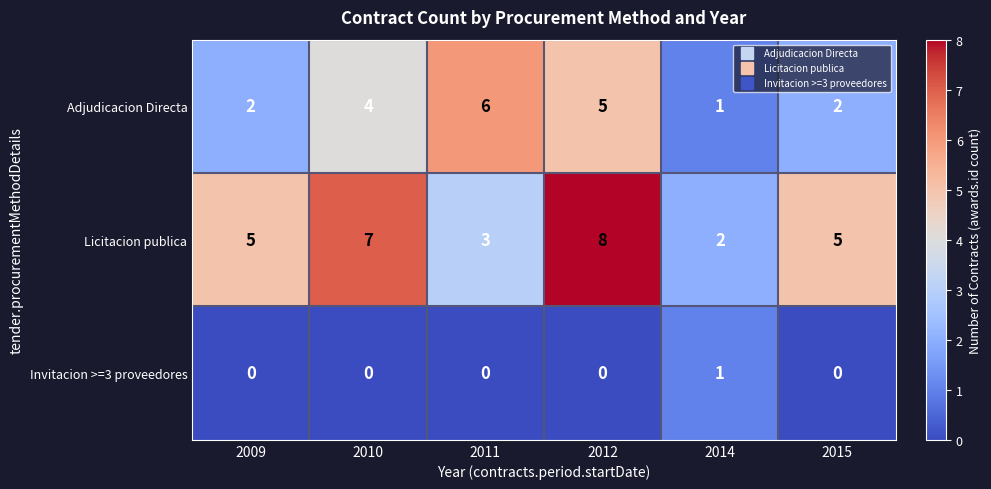

At which category is the sum across all series the highest?

2012